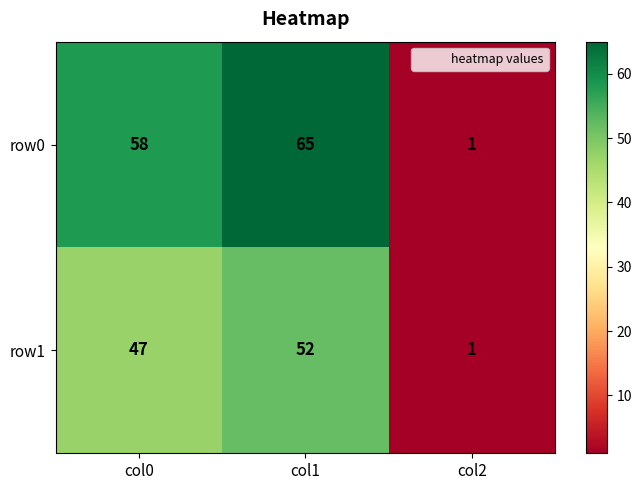

Which series has the widest spread of values?

row0